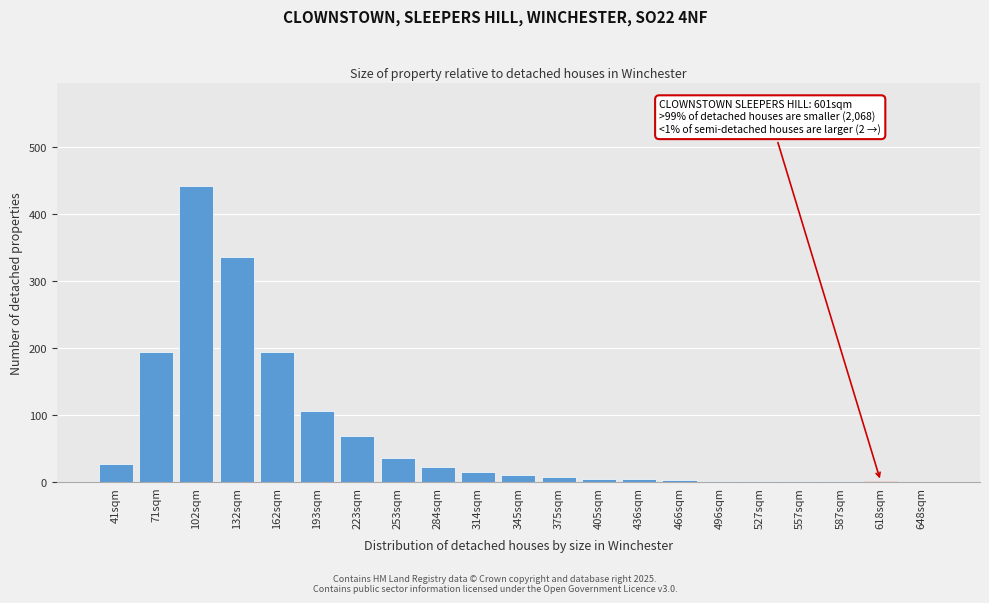

True or false: the data shows 126 at 162sqm.

False